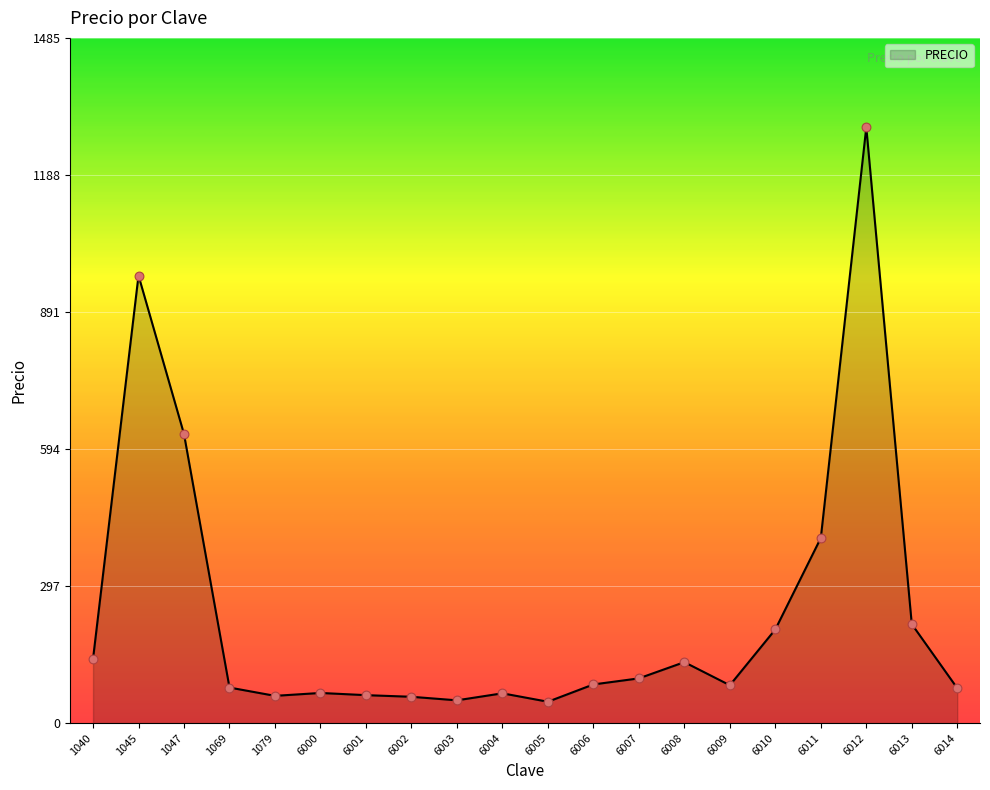

Between 6013 and 1079, which is larger?

6013